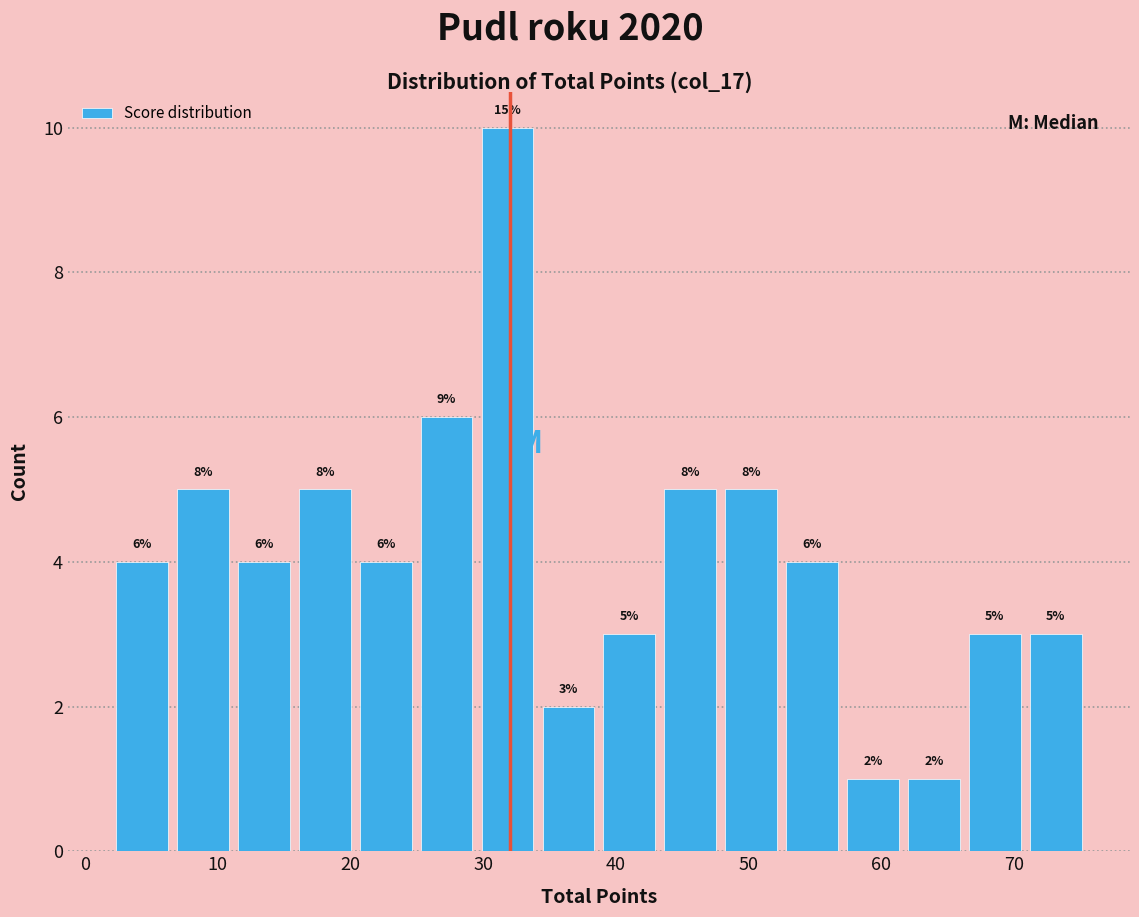

Over which range of the x-axis is the bar tallest?

30 to 34